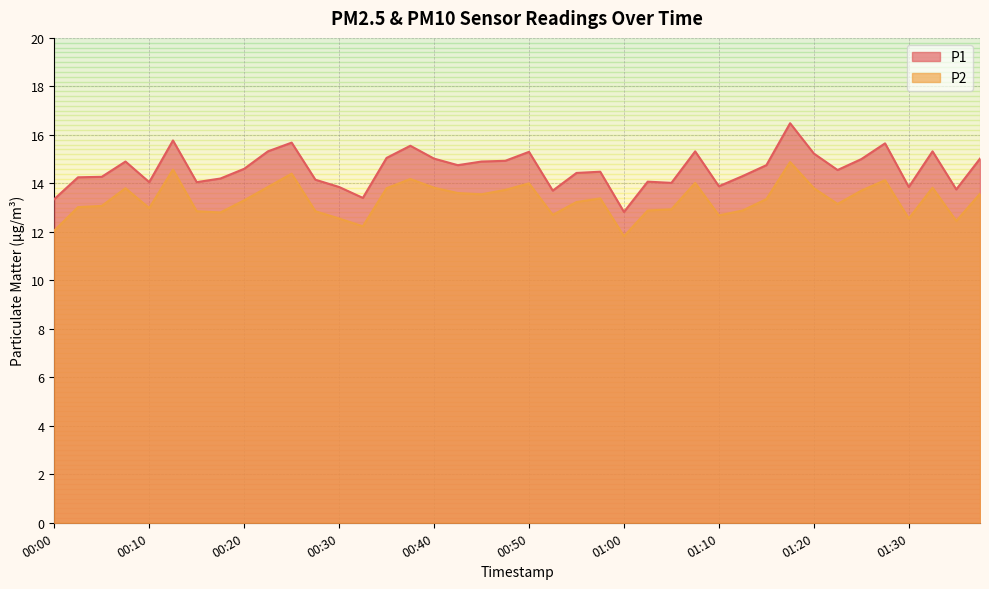

Is the value of P2 at 00:17 greater than the value of P1 at 01:35?

No